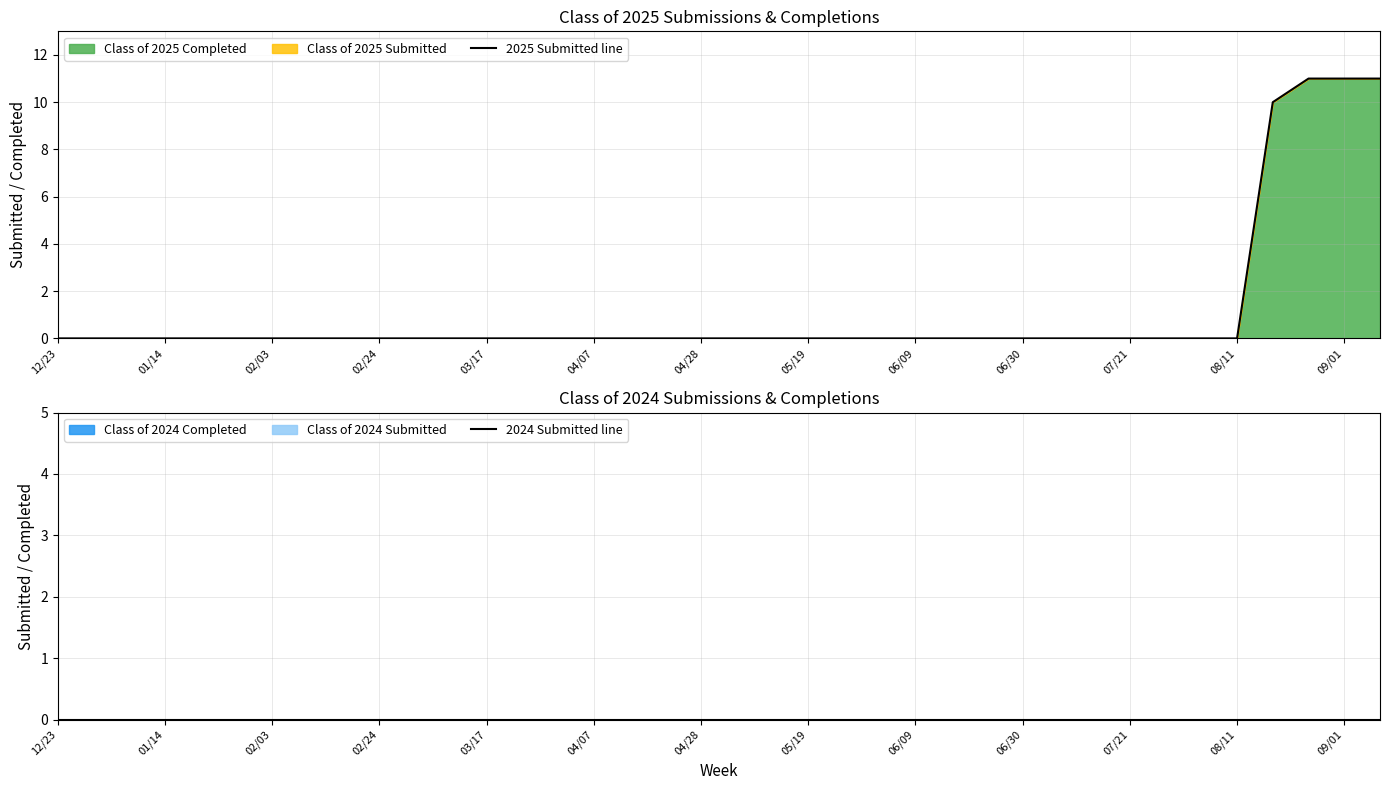

How many distinct data groups are displayed?

2